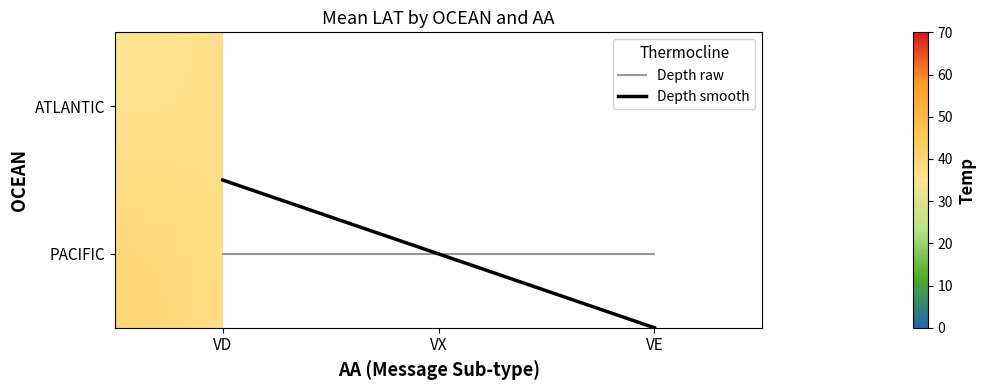

At which category is the sum across all series the highest?

VD